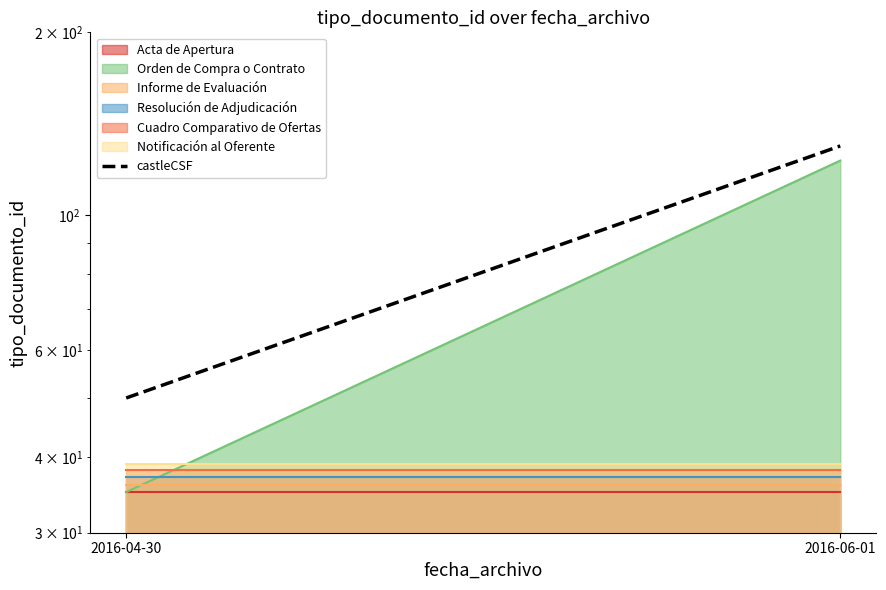

List the labels in order of value, smallest first.

2016-04-30, 2016-06-01